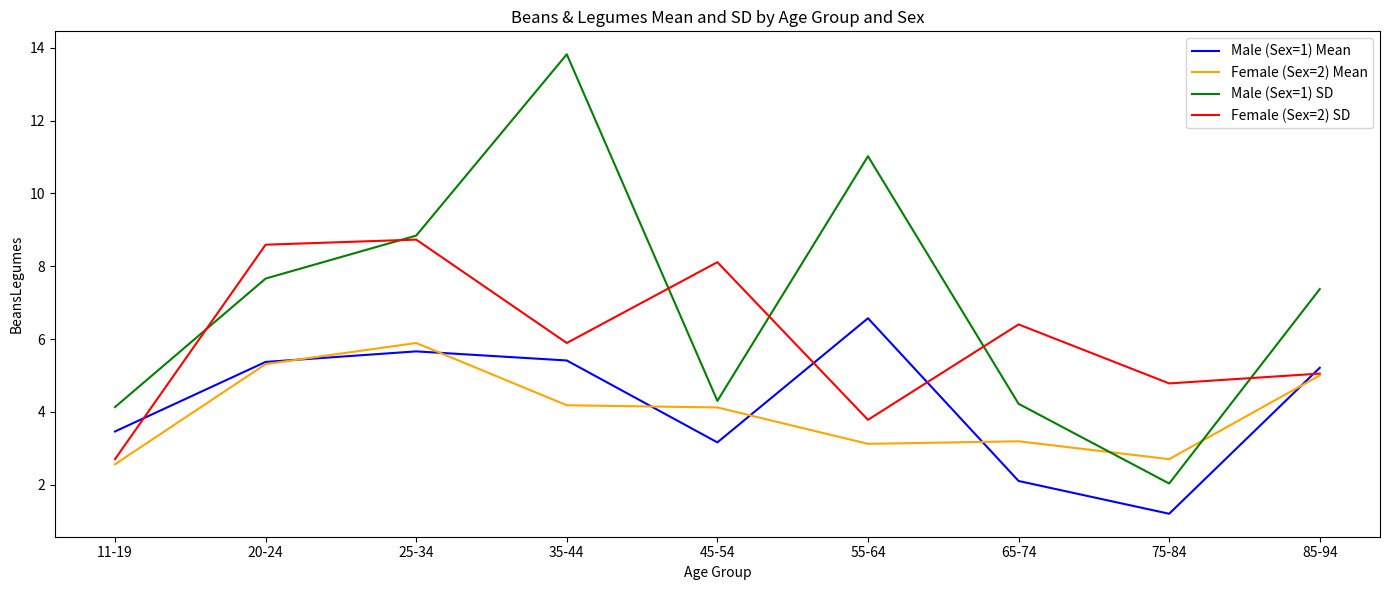

True or false: Female (Sex=2) SD and Male (Sex=1) Mean intersect in this chart.

True